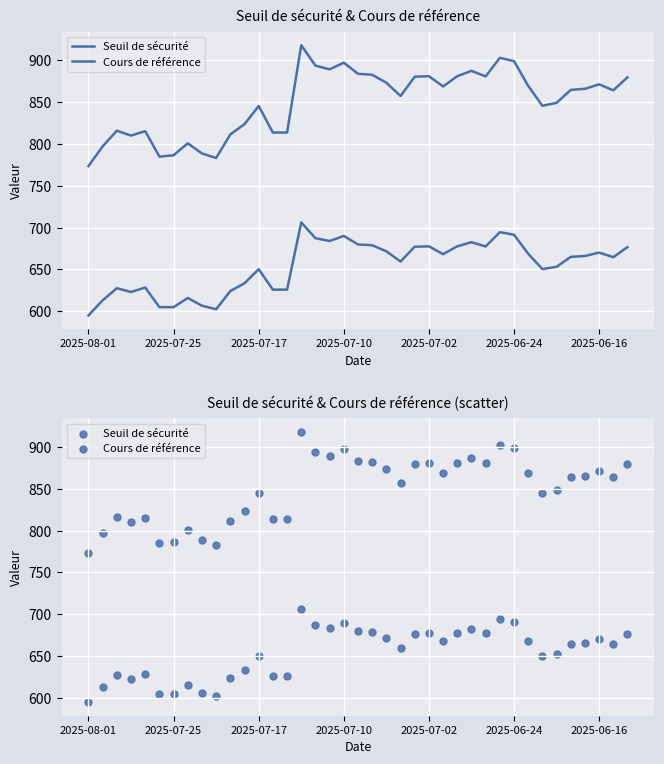

At which category is the sum across all series the highest?

15